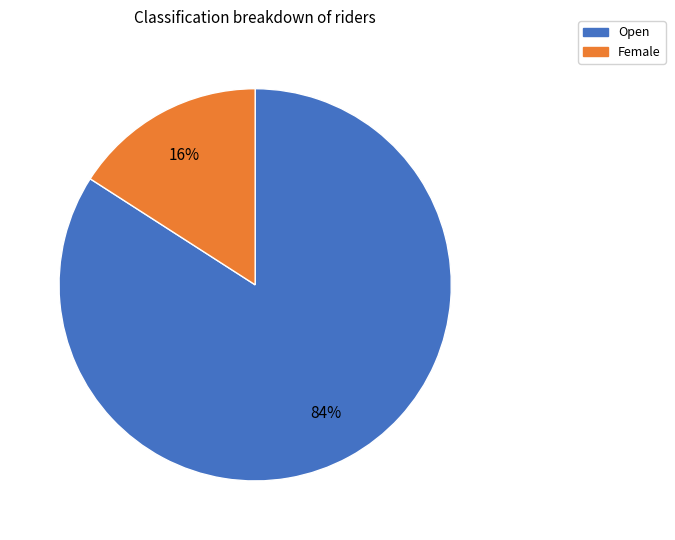

To the nearest percent, what is the combined percentage of Female and Open?

100%